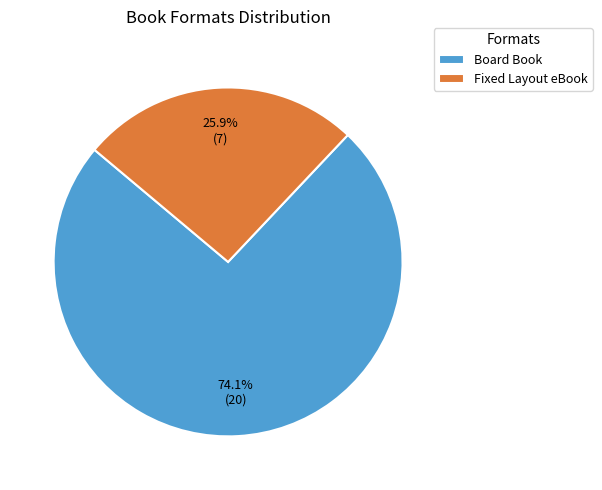

Which slice is the smallest?

Fixed Layout eBook